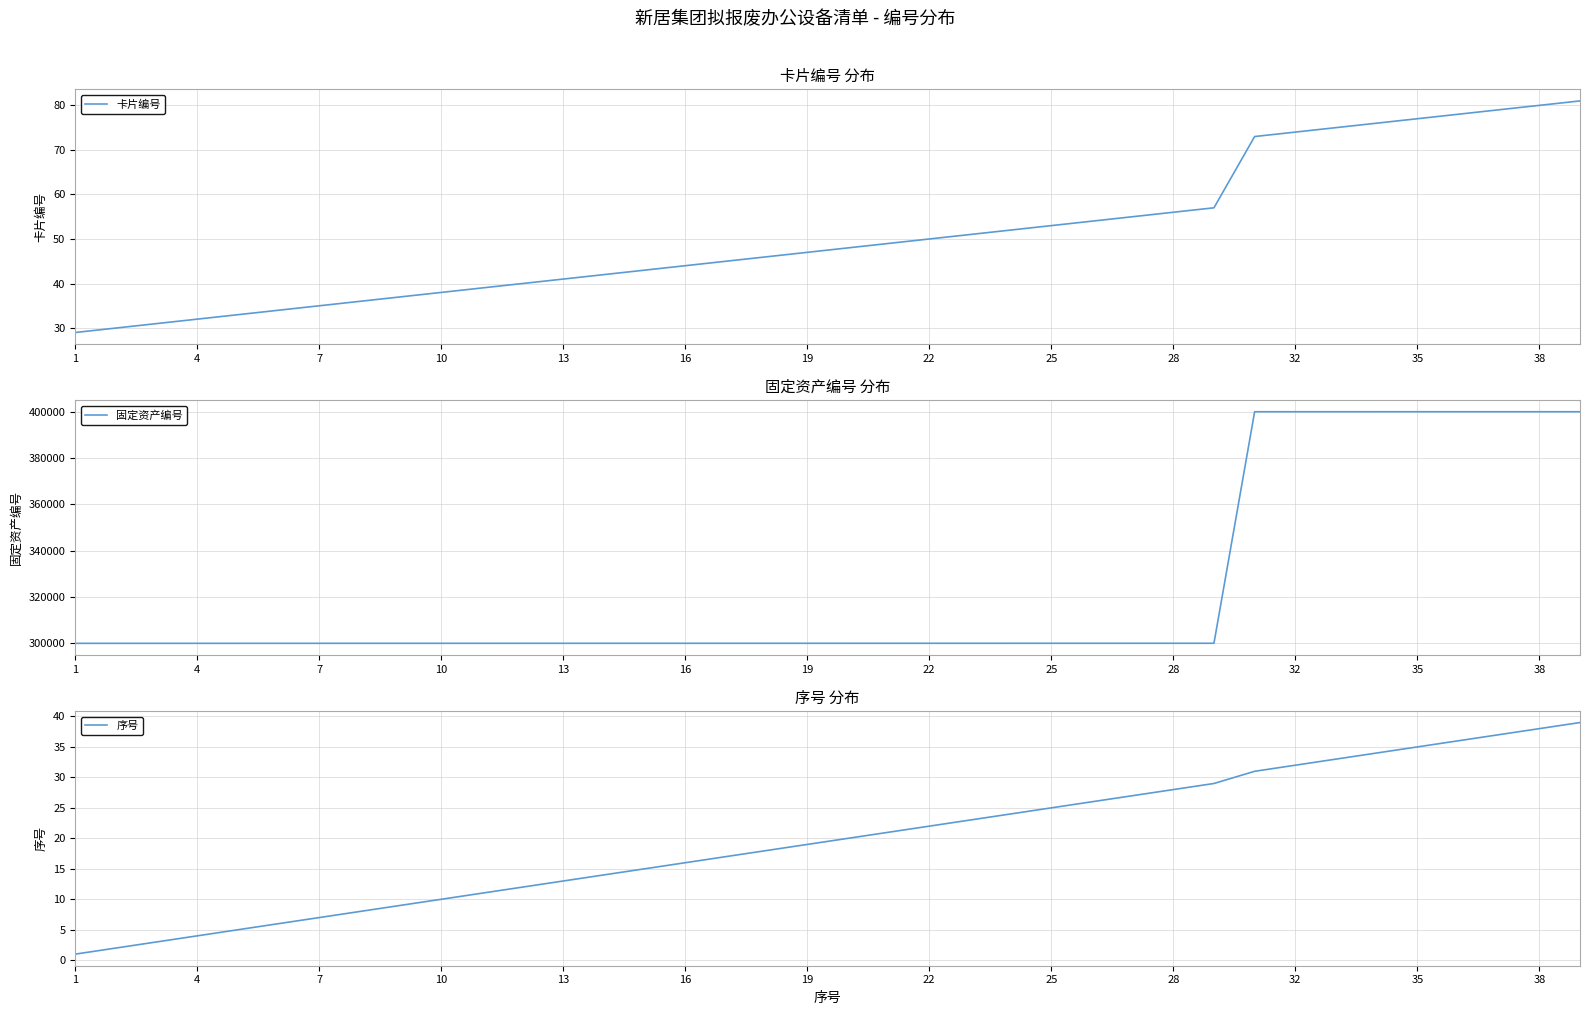

Which series has the largest total across all categories?

固定资产编号